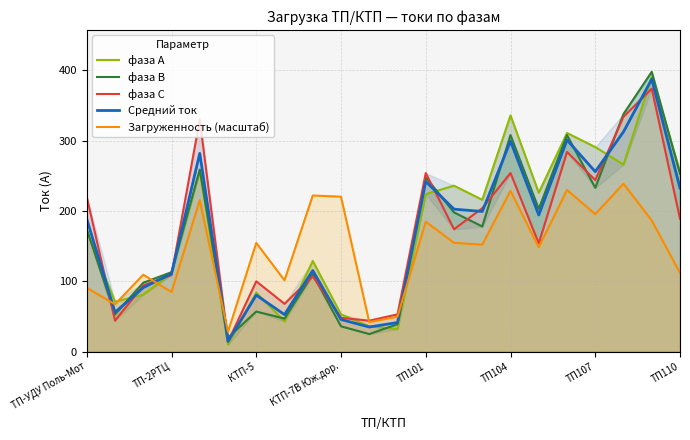

What are all the series names shown in the legend?

фаза А, фаза В, фаза С, Средний ток, Загруженность (масштаб)